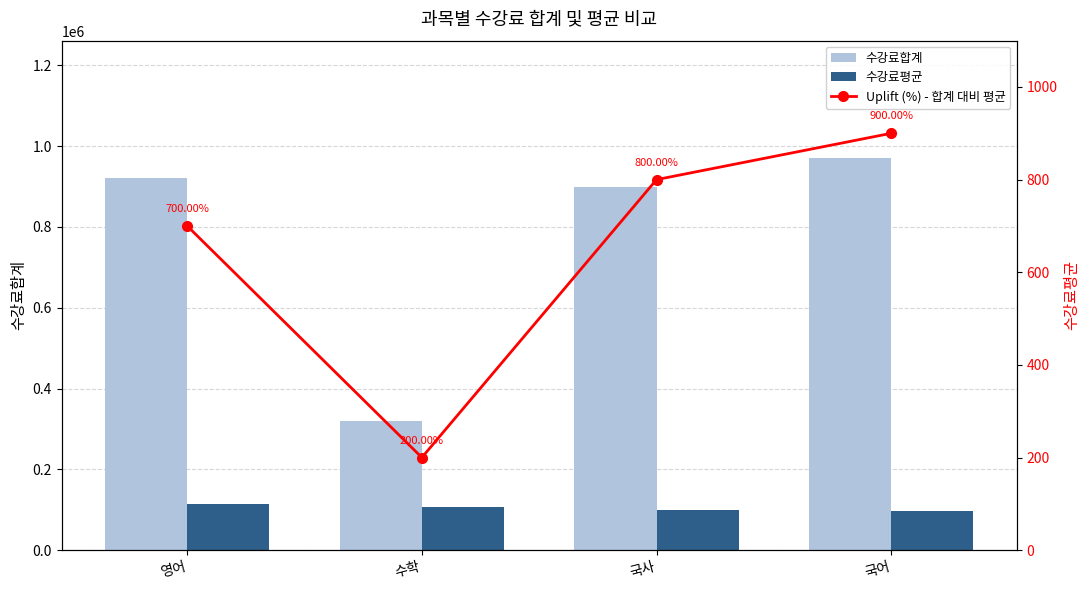

True or false: 수강료합계 has a value of 320000.0 at 수학.

True